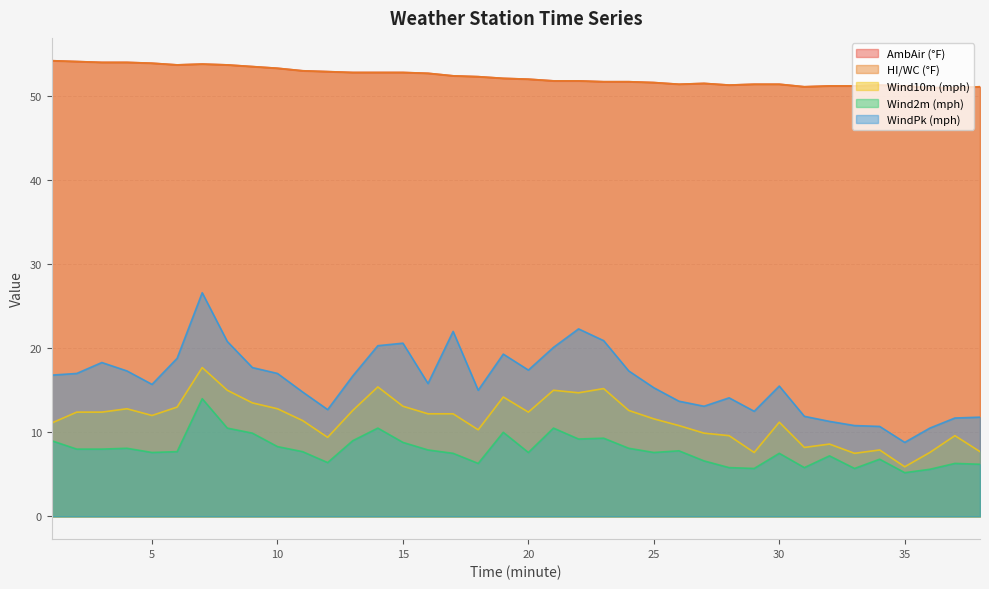

What are all the series names shown in the legend?

AmbAir (°F), HI/WC (°F), Wind10m (mph), Wind2m (mph), WindPk (mph)